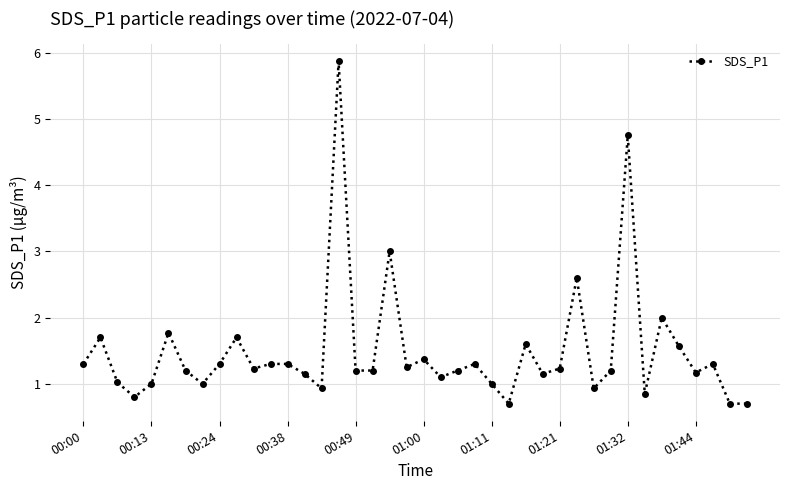

What is the minimum value shown in the chart?

0.7